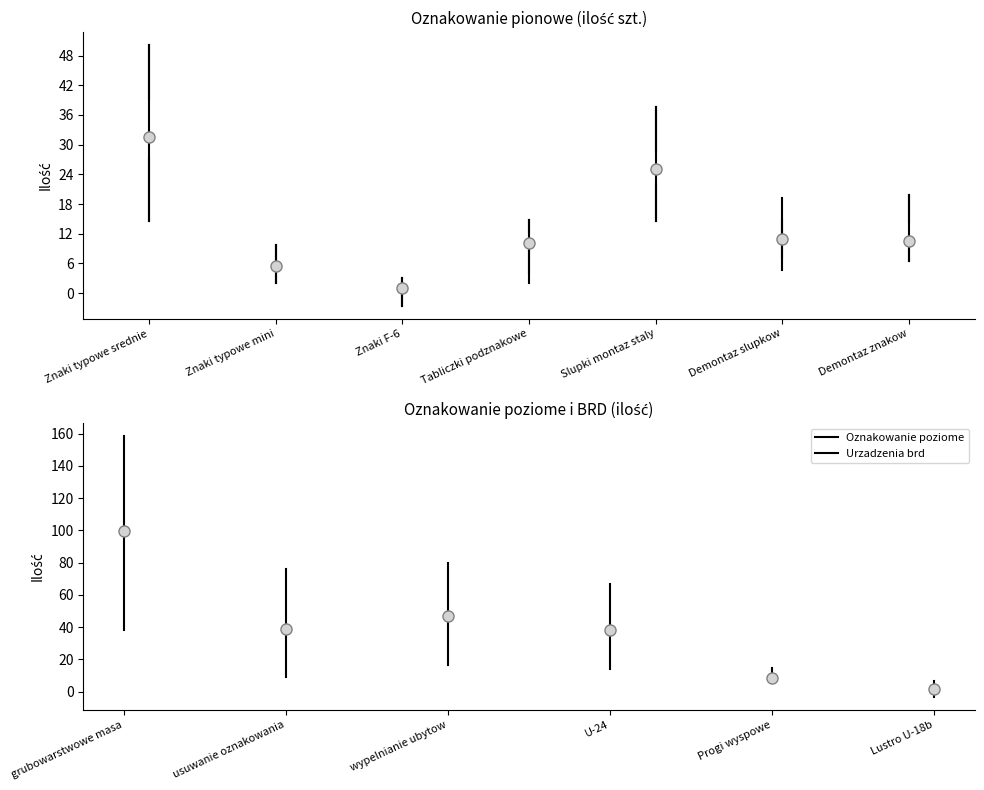

Reading left to right, transcribe this box plot: for each box, give where its median line is, the range the box spans, and where its two whiskers end, as read against the y-axis. The values are not printed on the chart, so give them approximately, as read against the axis.

Znaki typowe srednie: median 32, box 27 to 39, whiskers 14 to 50
Znaki typowe mini: median 5, box 4 to 6, whiskers 2 to 10
Znaki F-6: median 1, box 0 to 2, whiskers -3 to 3
Tabliczki podznakowe: median 10, box 8 to 12, whiskers 4 to 15
Slupki montaz staly: median 25, box 22 to 29, whiskers 15 to 38
Demontaz slupkow: median 11, box 10 to 12, whiskers 7 to 15
Demontaz znakow: median 11, box 9 to 14, whiskers 6 to 20